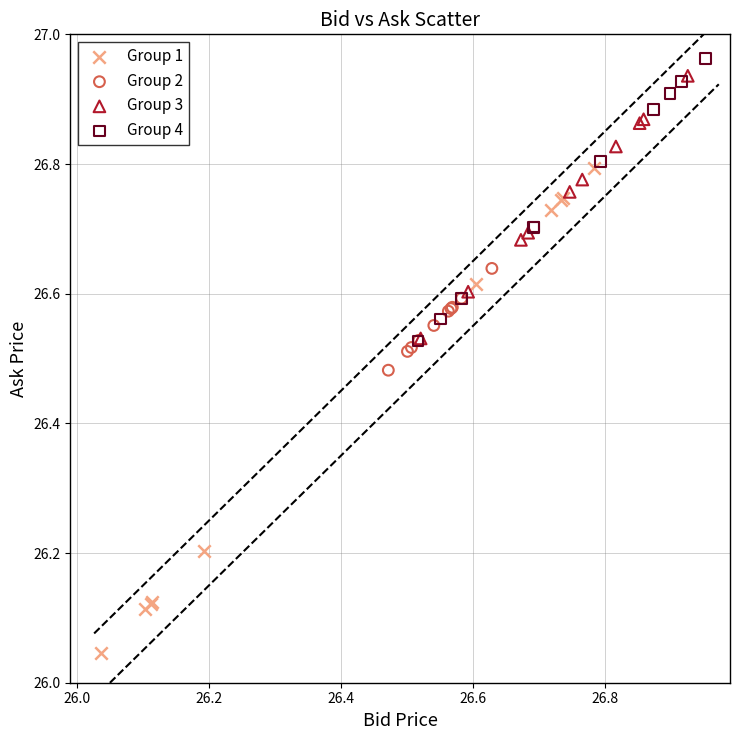

What are all the series names shown in the legend?

Group 1, Group 2, Group 3, Group 4